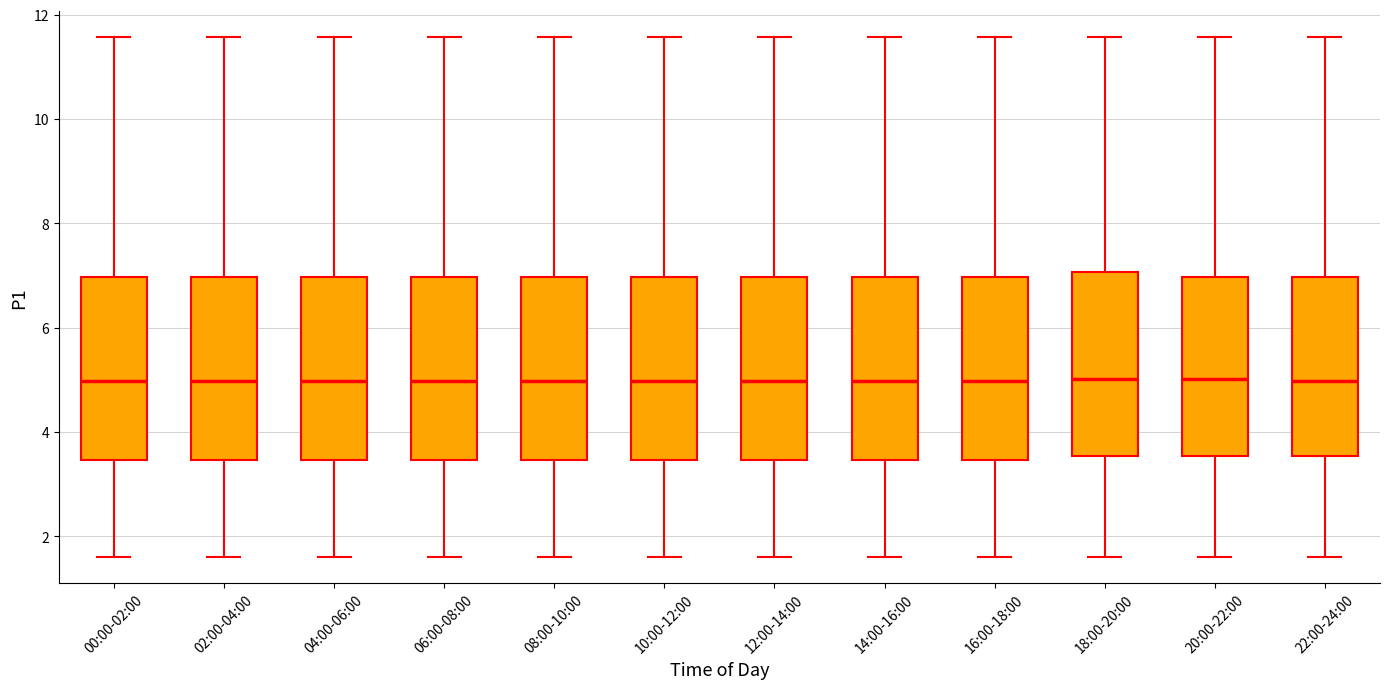

Reading left to right, transcribe this box plot: for each box, give where its median line is, the range the box spans, and where its two whiskers end, as read against the y-axis. The values are not printed on the chart, so give them approximately, as read against the axis.

00:00-02:00: median 5.0, box 3.4 to 7.0, whiskers 1.6 to 11.6
02:00-04:00: median 5.0, box 3.4 to 7.0, whiskers 1.6 to 11.6
04:00-06:00: median 5.0, box 3.4 to 7.0, whiskers 1.6 to 11.6
06:00-08:00: median 5.0, box 3.4 to 7.0, whiskers 1.6 to 11.6
08:00-10:00: median 5.0, box 3.4 to 7.0, whiskers 1.6 to 11.6
10:00-12:00: median 5.0, box 3.4 to 7.0, whiskers 1.6 to 11.6
12:00-14:00: median 5.0, box 3.4 to 7.0, whiskers 1.6 to 11.6
14:00-16:00: median 5.0, box 3.4 to 7.0, whiskers 1.6 to 11.6
16:00-18:00: median 5.0, box 3.4 to 7.0, whiskers 1.6 to 11.6
18:00-20:00: median 5.0, box 3.6 to 7.0, whiskers 1.6 to 11.6
20:00-22:00: median 5.0, box 3.6 to 7.0, whiskers 1.6 to 11.6
22:00-24:00: median 5.0, box 3.6 to 7.0, whiskers 1.6 to 11.6